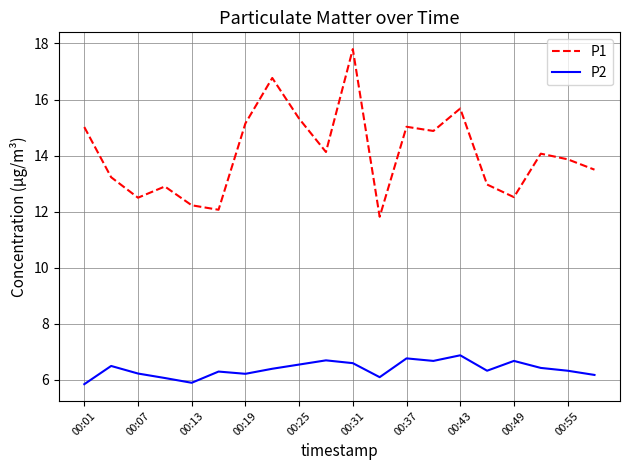

List the series in order of their peak value, highest first.

P1, P2